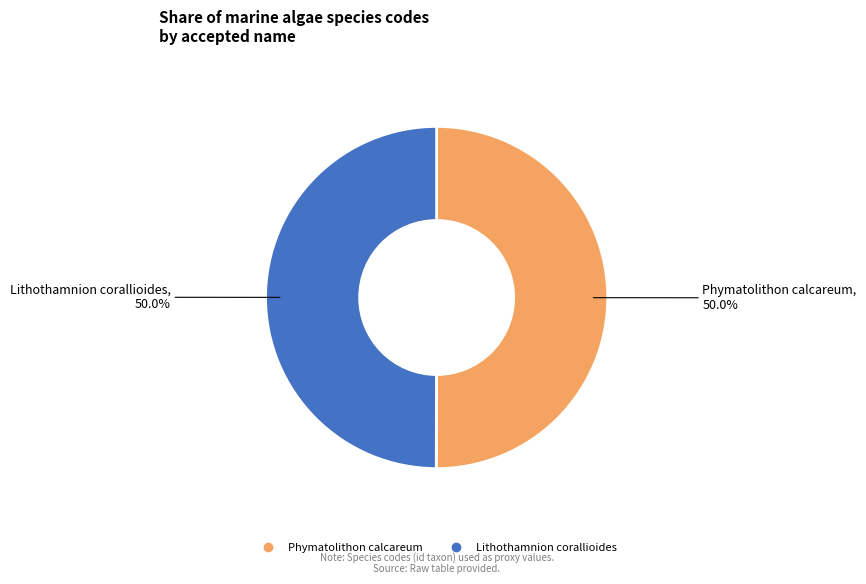

Approximately how many times larger is the value at Lithothamnion corallioides compared to Phymatolithon calcareum?

1.0